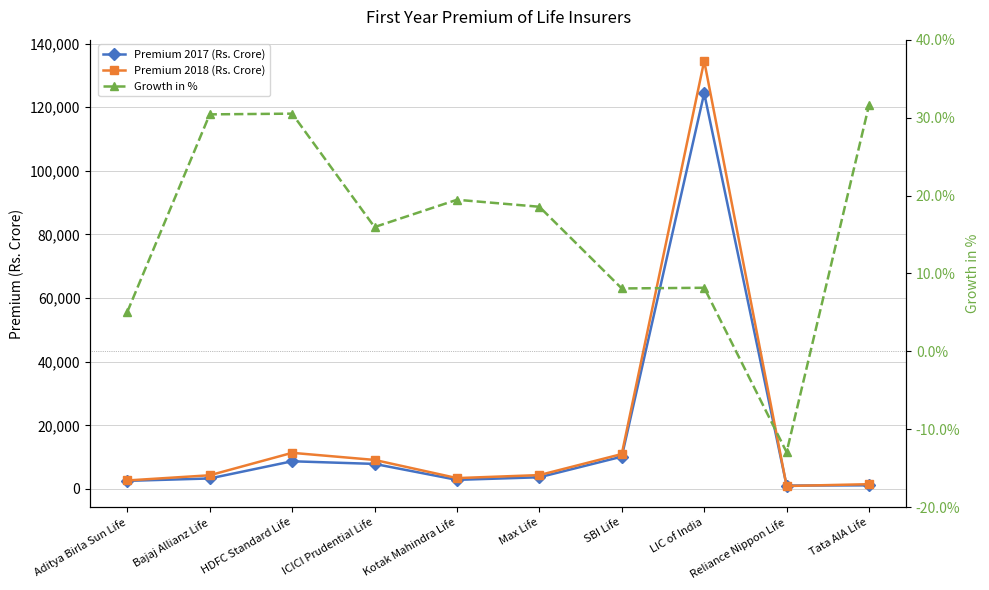

What is the difference between the highest and lowest values at Max Life?

4329.5